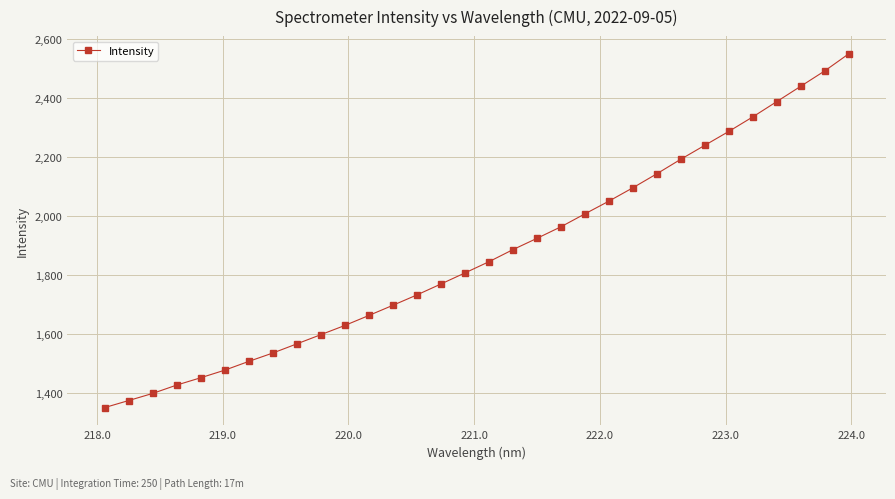

What is the average value?

1870.8